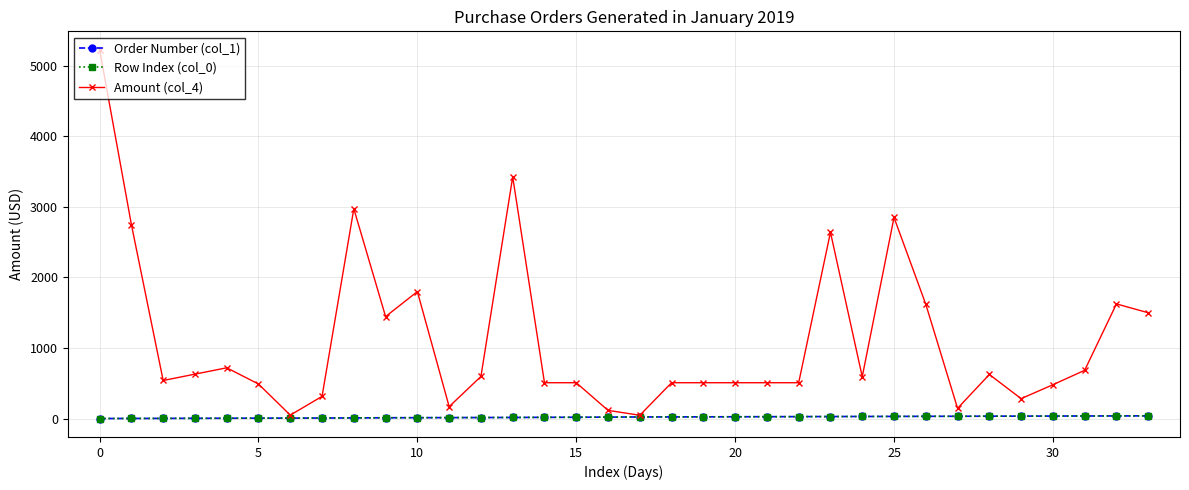

Does the chart have visible grid lines?

Yes